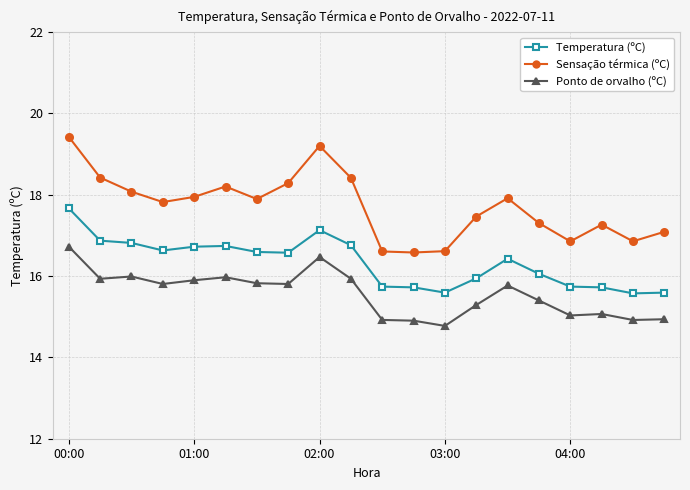

What is the value of the Temperatura (ºC) point at the 6th from the left?

16.7